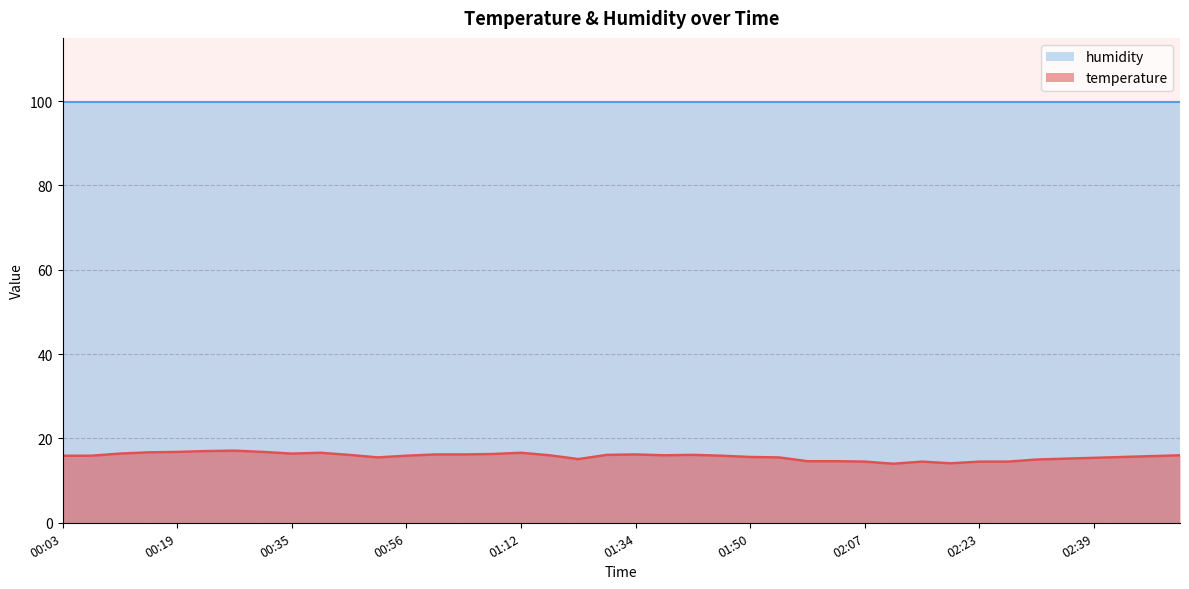

At which category does the data reach its first local peak?

00:27